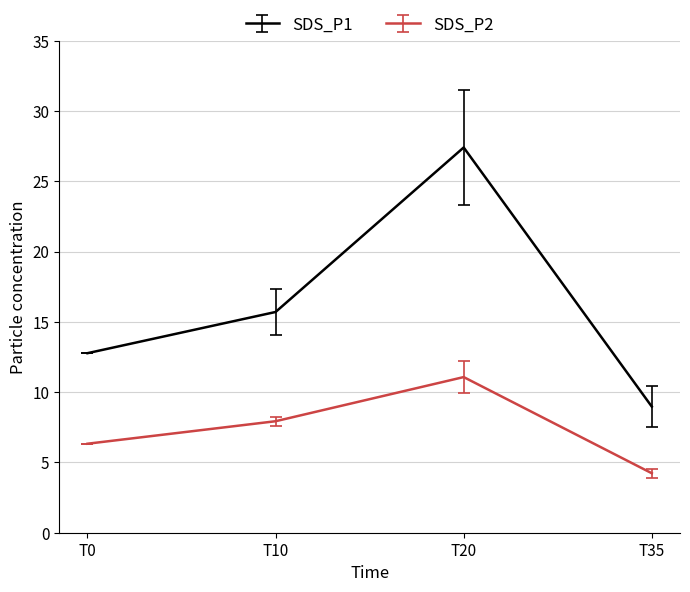

True or false: SDS_P2 has a value of 11.1 at T20.

True